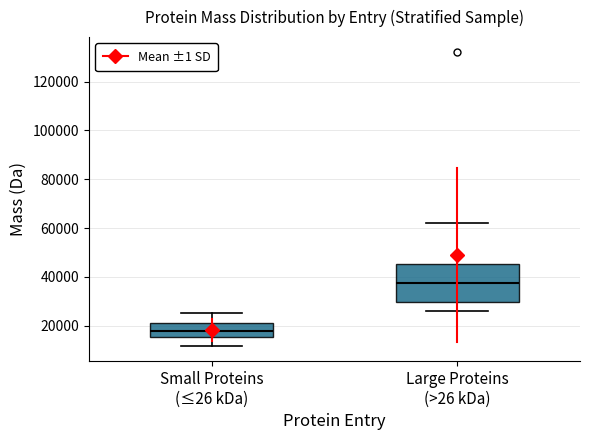

Reading left to right, transcribe this box plot: for each box, give where its median line is, the range the box spans, and where its two whiskers end, as read against the y-axis. The values are not printed on the chart, so give them approximately, as read against the axis.

Small Proteins (≤26 kDa): median 18000, box 16000 to 22000, whiskers 12000 to 26000
Large Proteins (>26 kDa): median 38000, box 30000 to 46000, whiskers 26000 to 62000